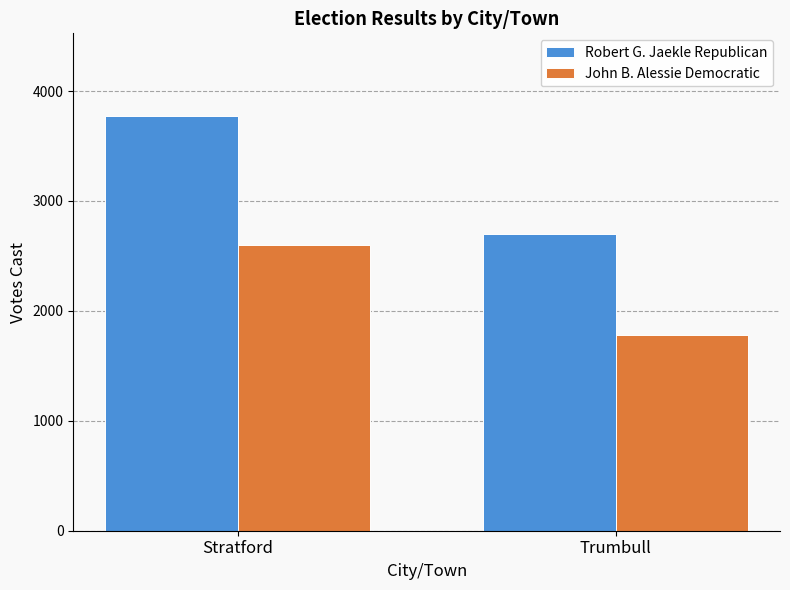

Reading right to left, extract all data points from this chart.

Robert G. Jaekle Republican: 2702	3771
John B. Alessie Democratic: 1781	2599